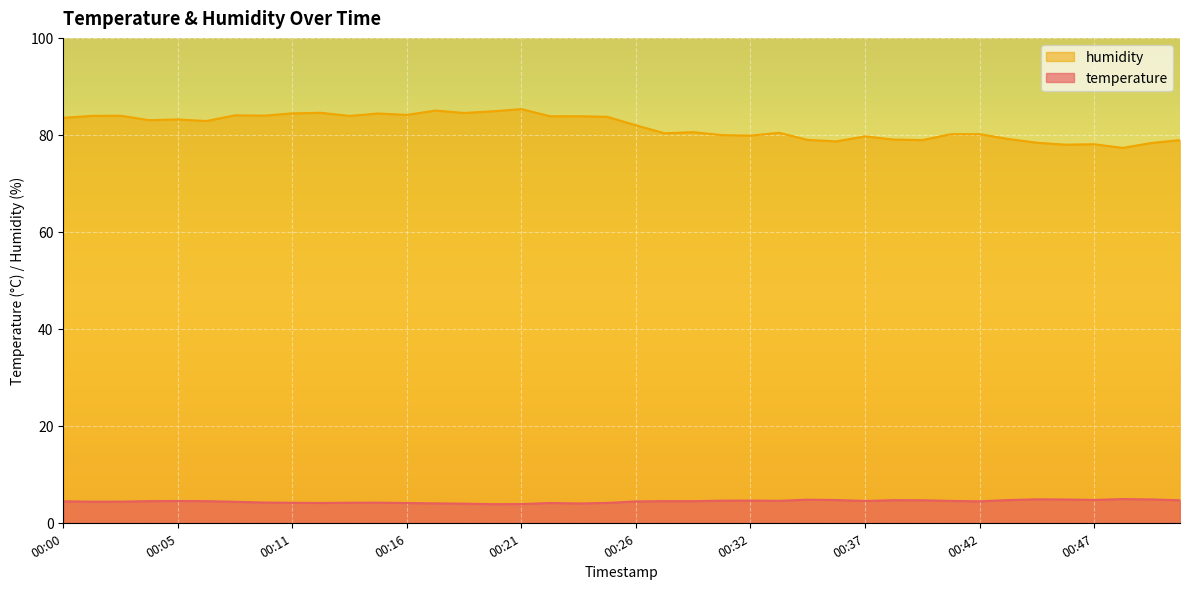

What is the total value across all series at 00:41?

84.7